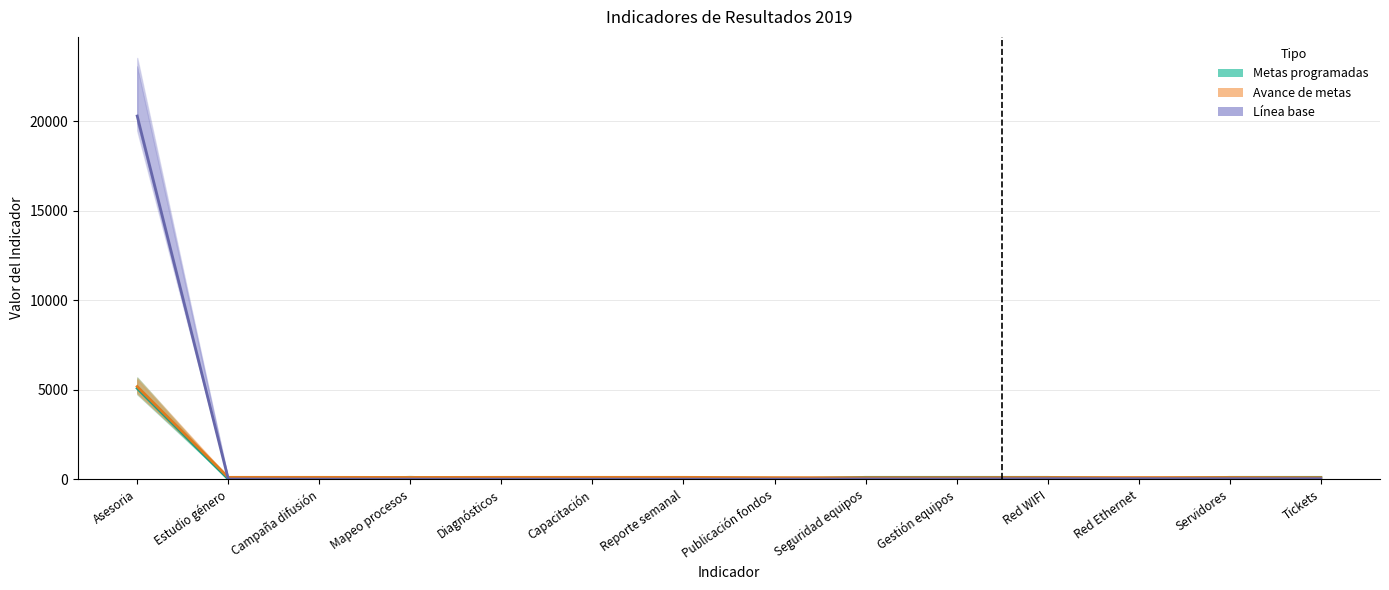

Count the number of categories in the chart.

14